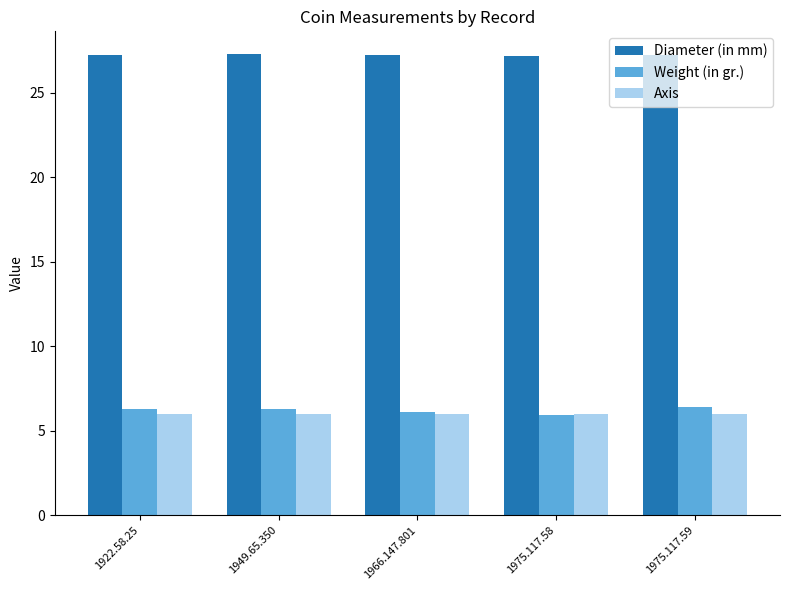

What is the difference between the highest and lowest values at 1922.58.25?

21.2